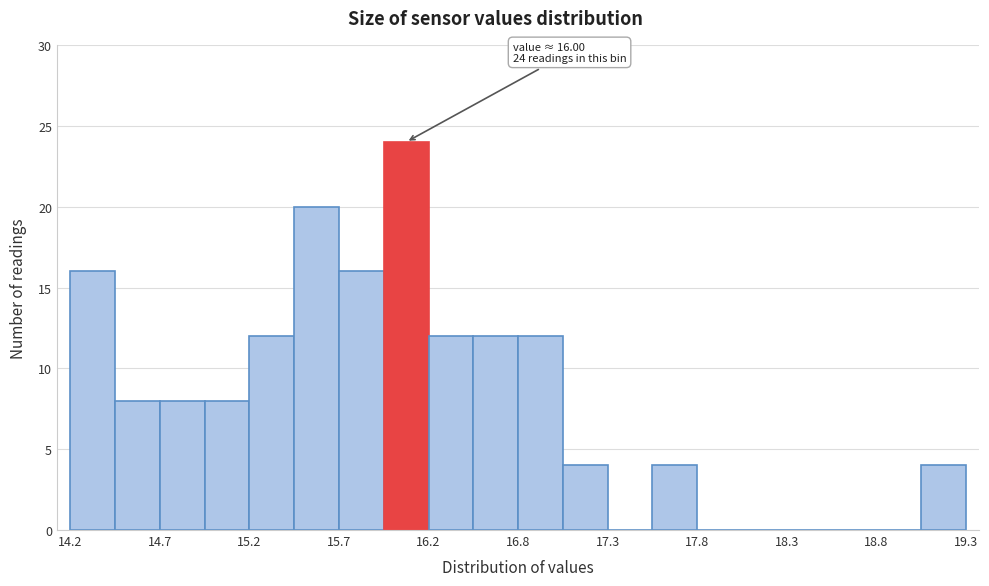

Read against the x-axis, roughly where is the centre of the tallest bar?

16.1